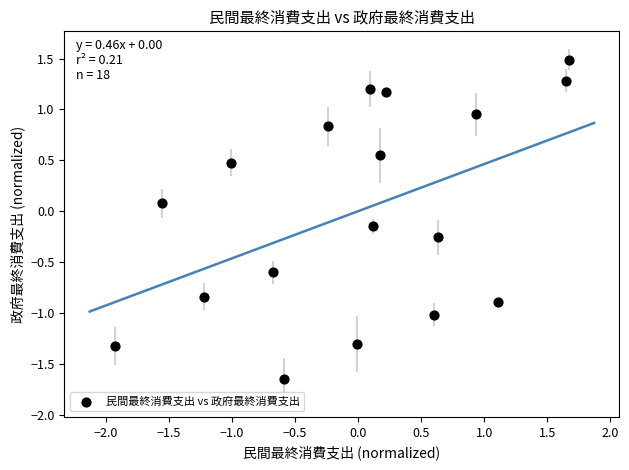

What is the range of Y values (max minus min)?

3.1